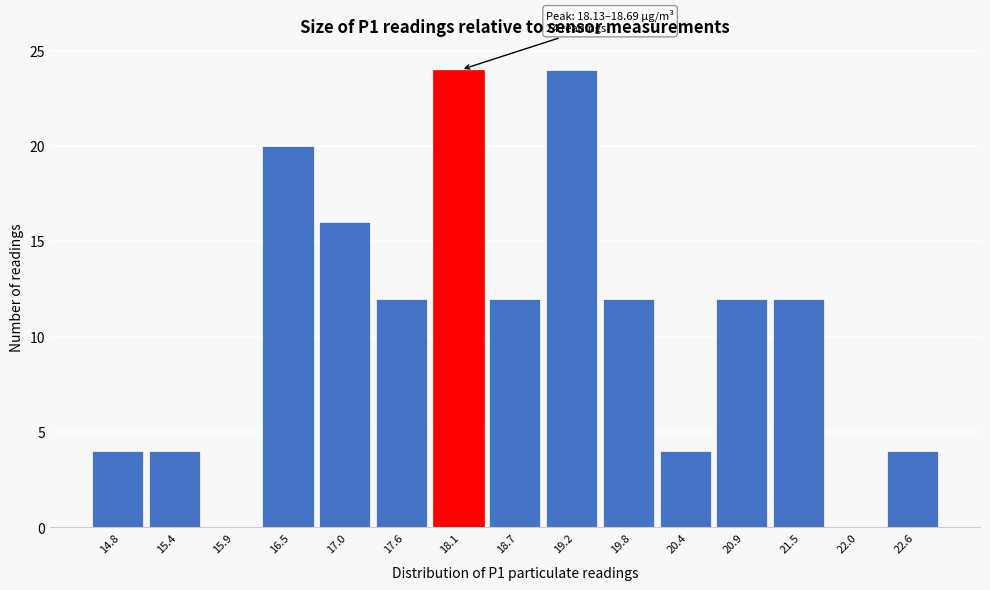

Reading left to right, extract all data points from this chart.

14.8=4	15.4=4	15.9=0	16.5=20	17.0=16	17.6=12	18.1=24	18.7=12	19.2=24	19.8=12	20.4=4	20.9=12	21.5=12	22.0=0	22.6=4